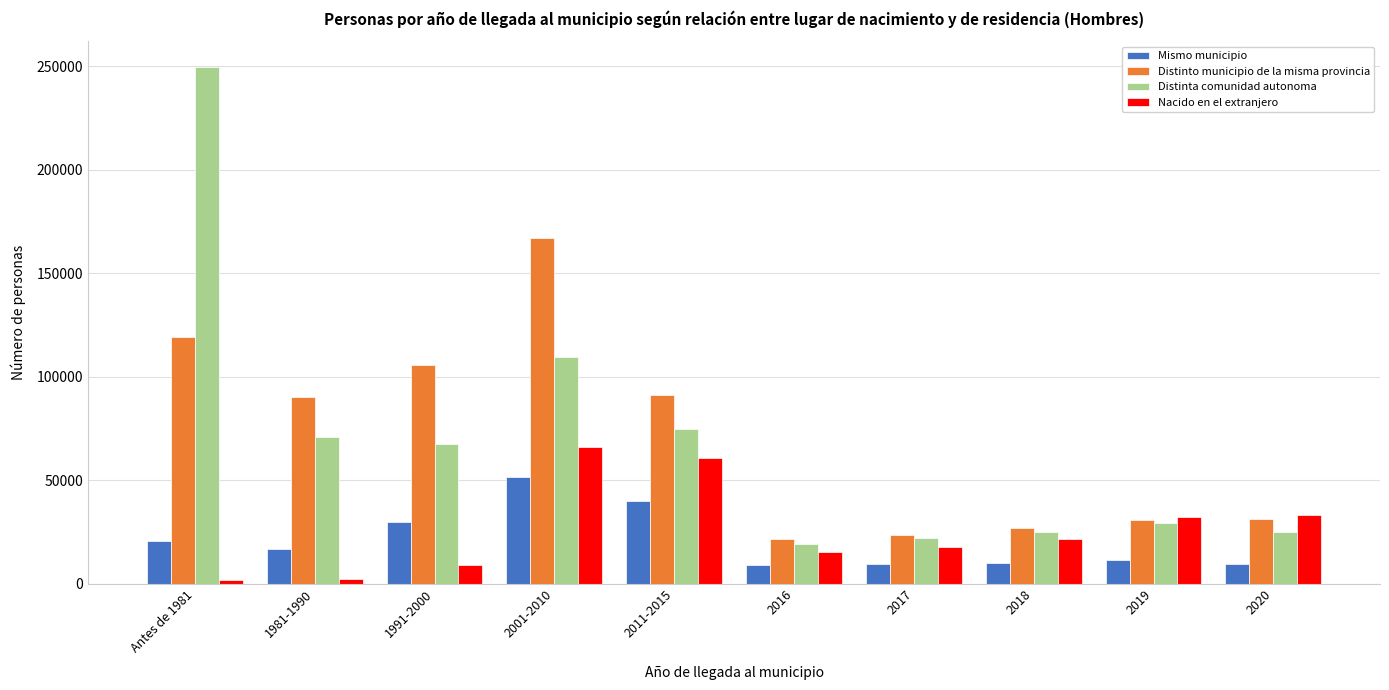

Which series has the widest spread of values?

Distinta comunidad autonoma